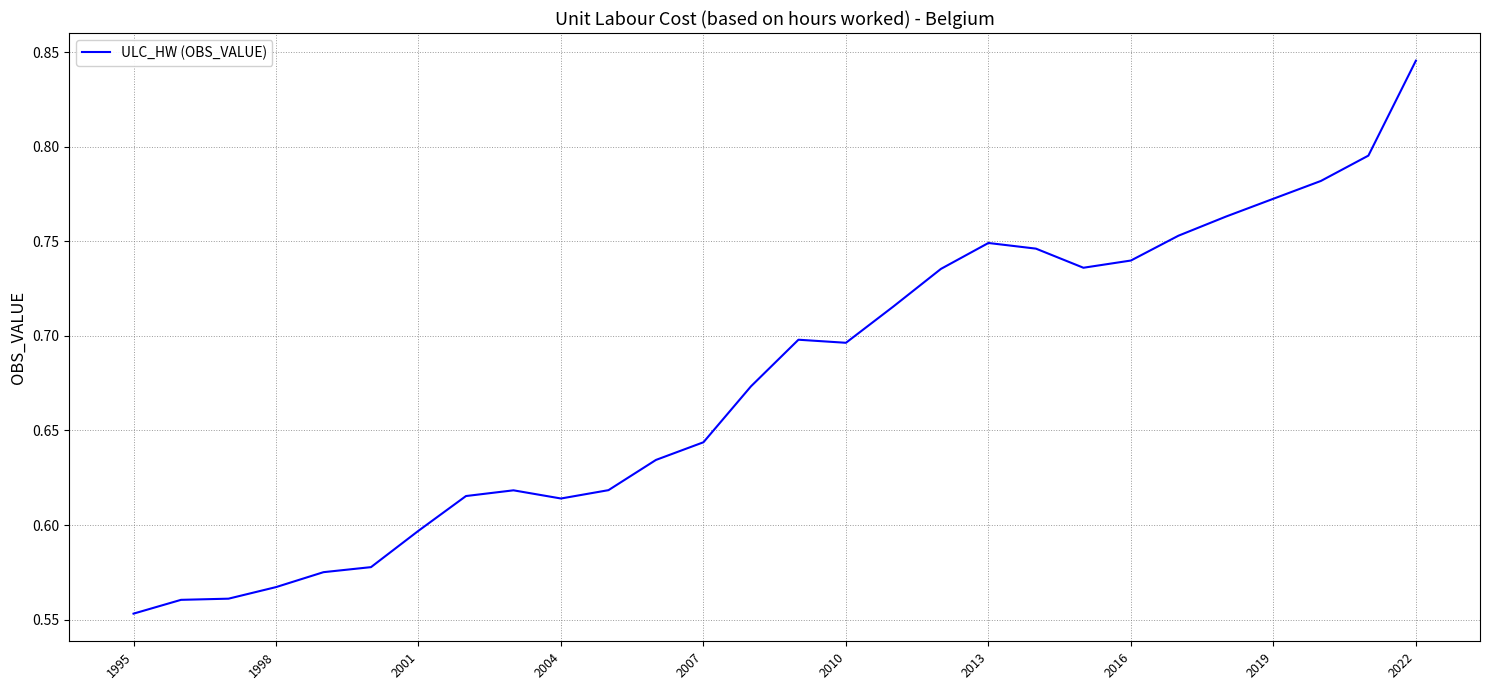

What is the difference between the maximum and minimum values?

0.3